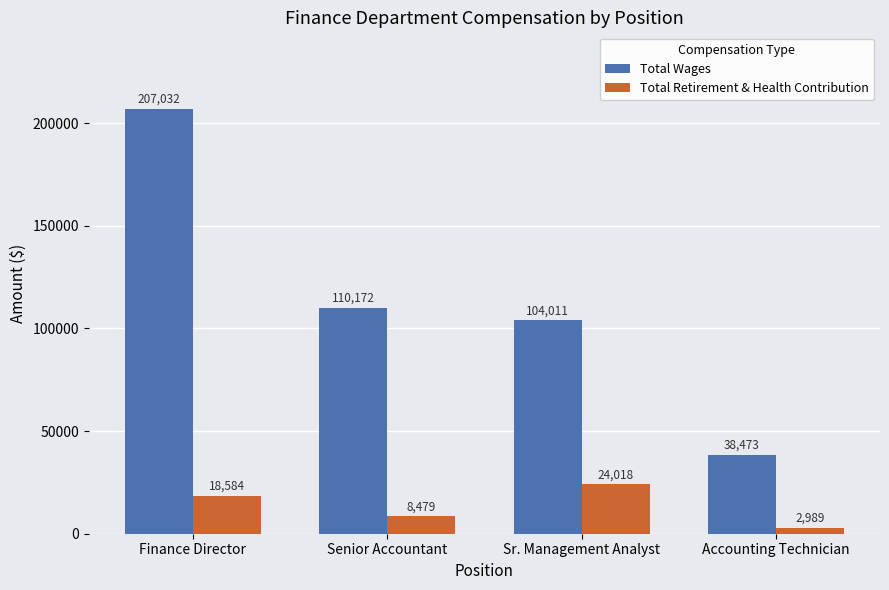

True or false: Total Retirement & Health Contribution has a value of 2989 at Accounting Technician.

True